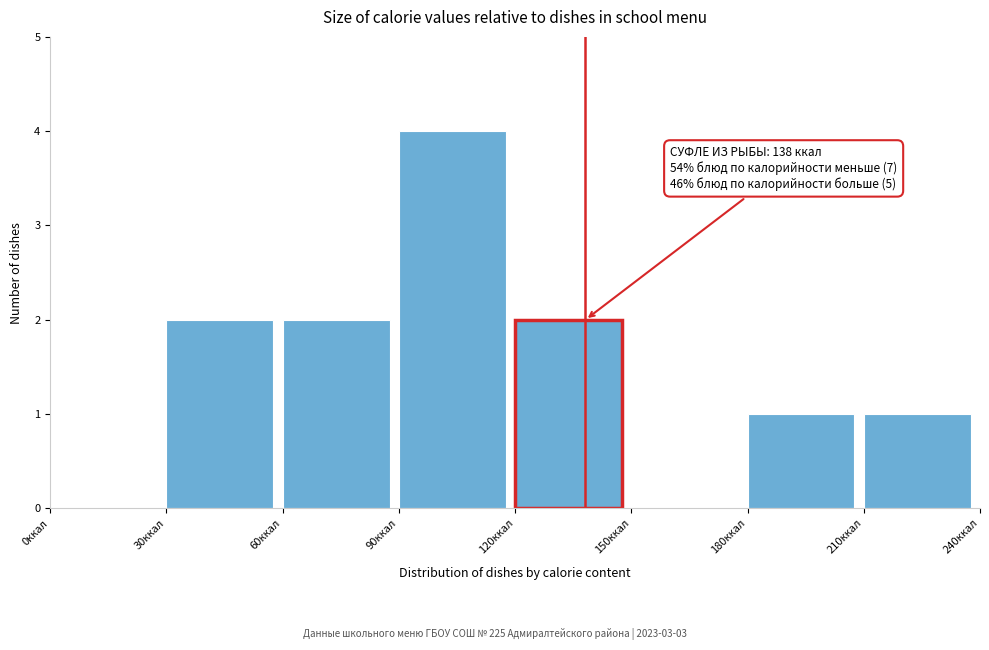

Over which range of the x-axis is the bar tallest?

90 to 120